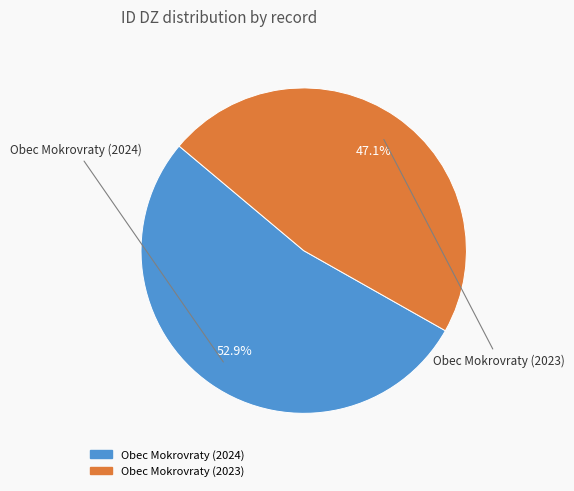

To the nearest percent, what is the difference between the Obec Mokrovraty (2023) and Obec Mokrovraty (2024) slice percentages?

6%